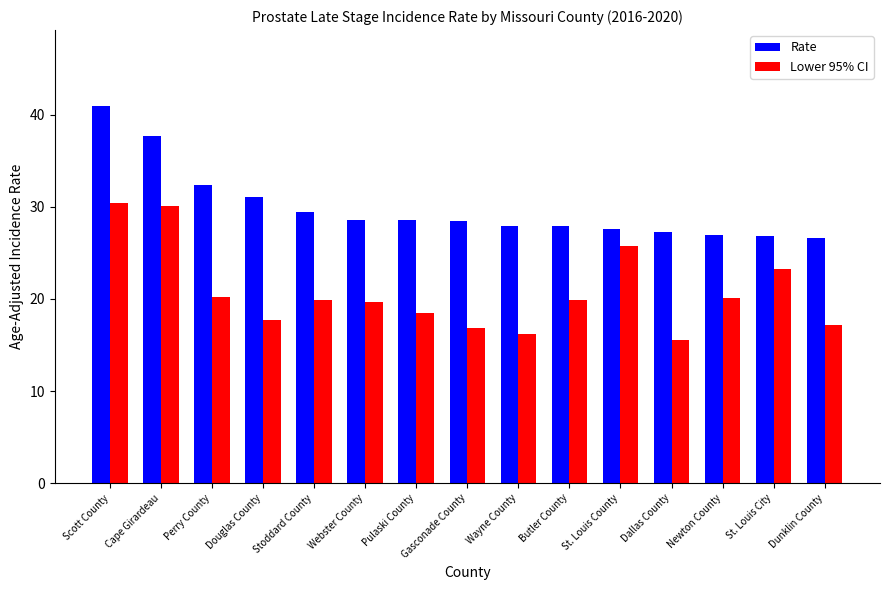

The Rate series shows 19.1 at St. Louis County. True or false?

False